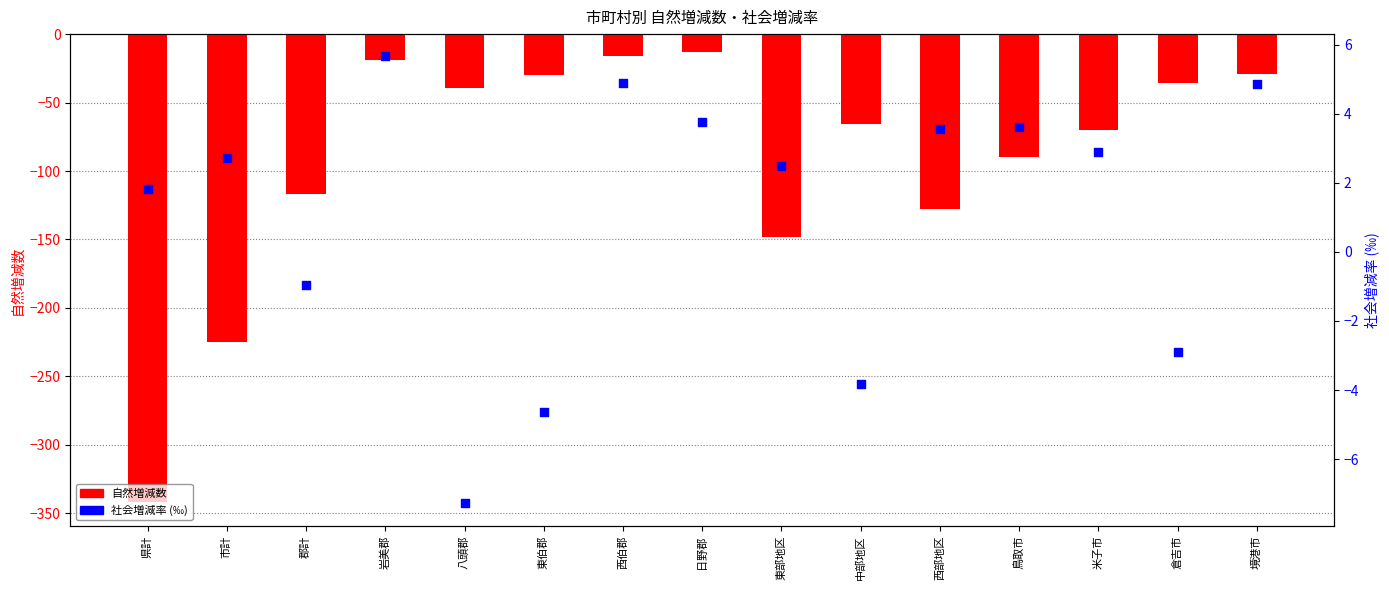

Which series contains the lowest Y value?

自然増減数